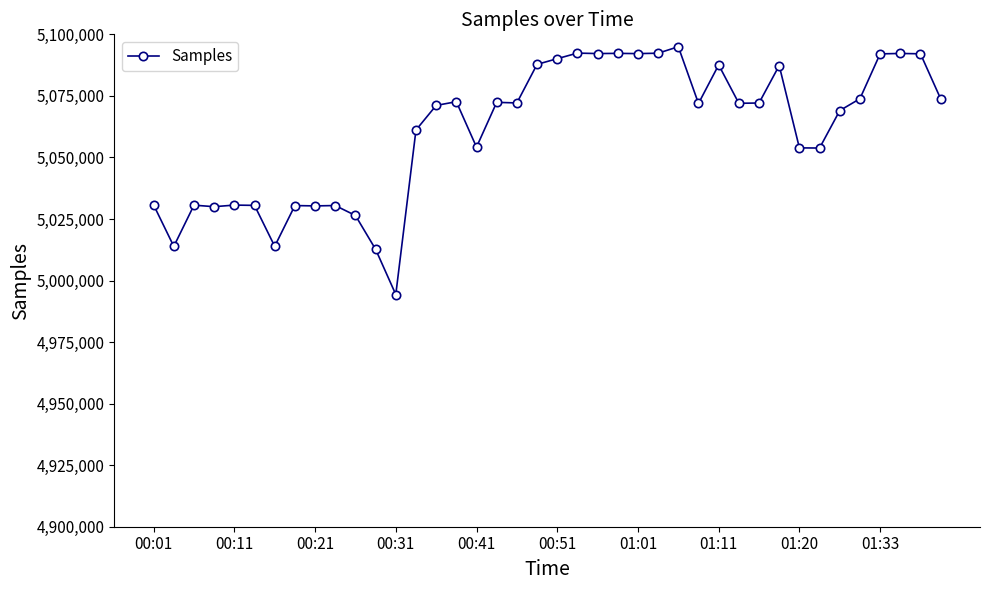

True or false: the data has more than 2 interior local peaks.

True